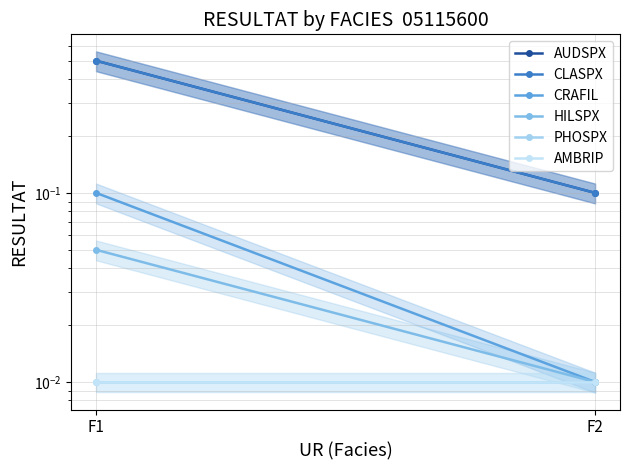

Reading left to right, transcribe all the data shown in this chart.

AUDSPX: 0.5	0.1
CLASPX: 0.5	0.1
CRAFIL: 0.1	0.0
HILSPX: 0.1	0.0
PHOSPX: 0.0	0.0
AMBRIP: 0.0	0.0